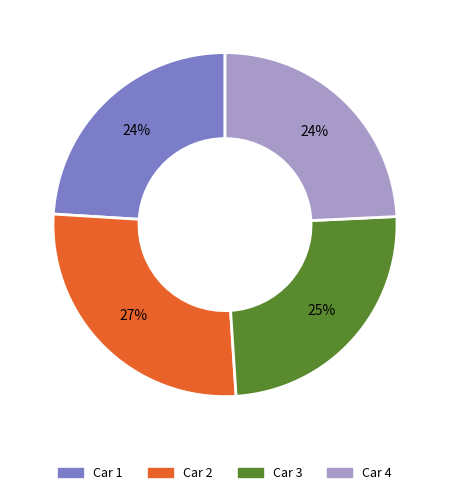

Is there any slice that represents more than half of the pie?

No